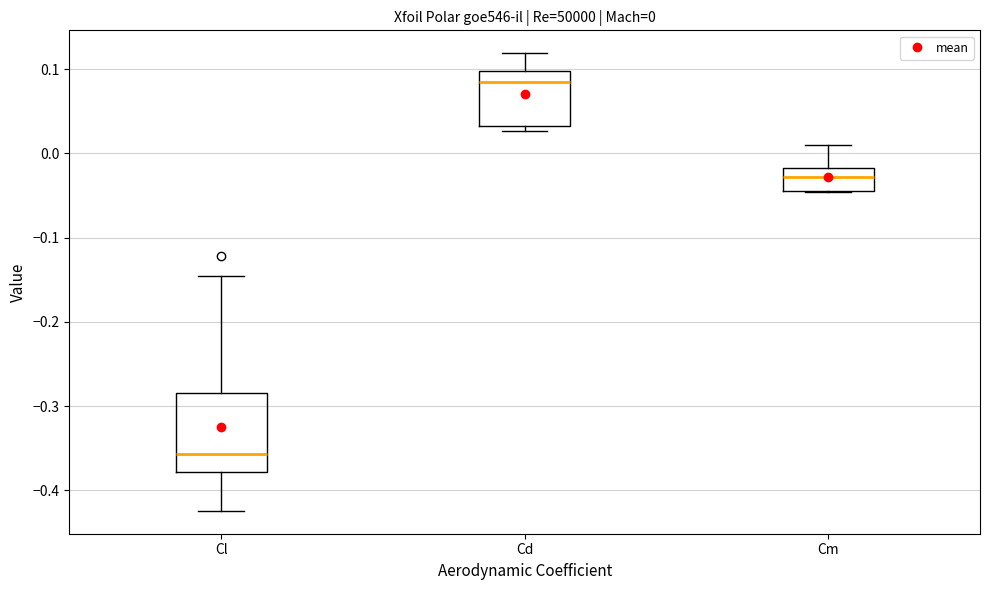

Which box's median line is the lowest?

Cl